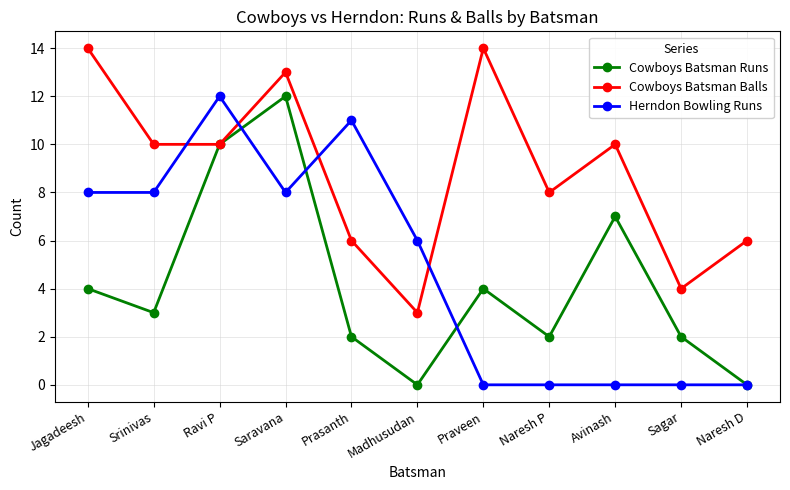

Where is Cowboys Batsman Balls nearest to the value 8?

Naresh P